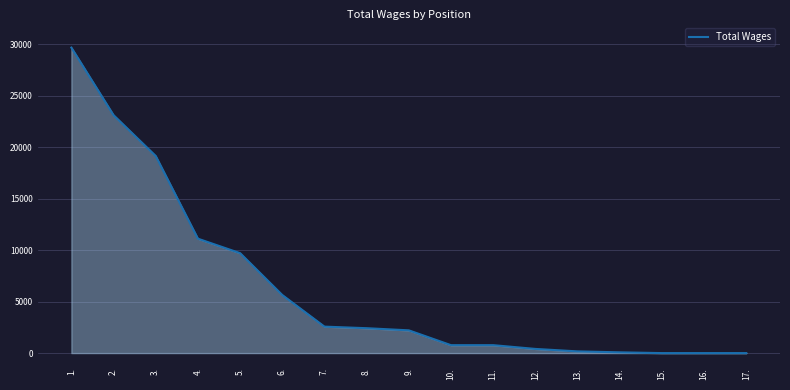

Between 16. and 7., which is larger?

7.